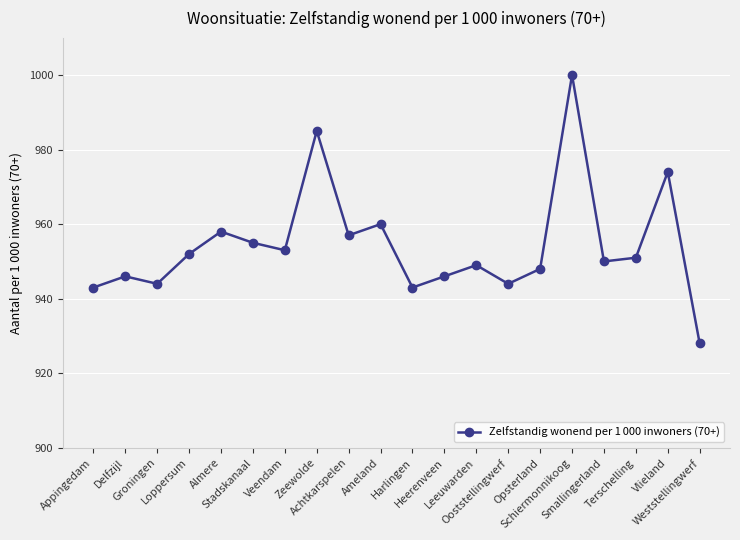

What is the value of the 12th point from the left?

946